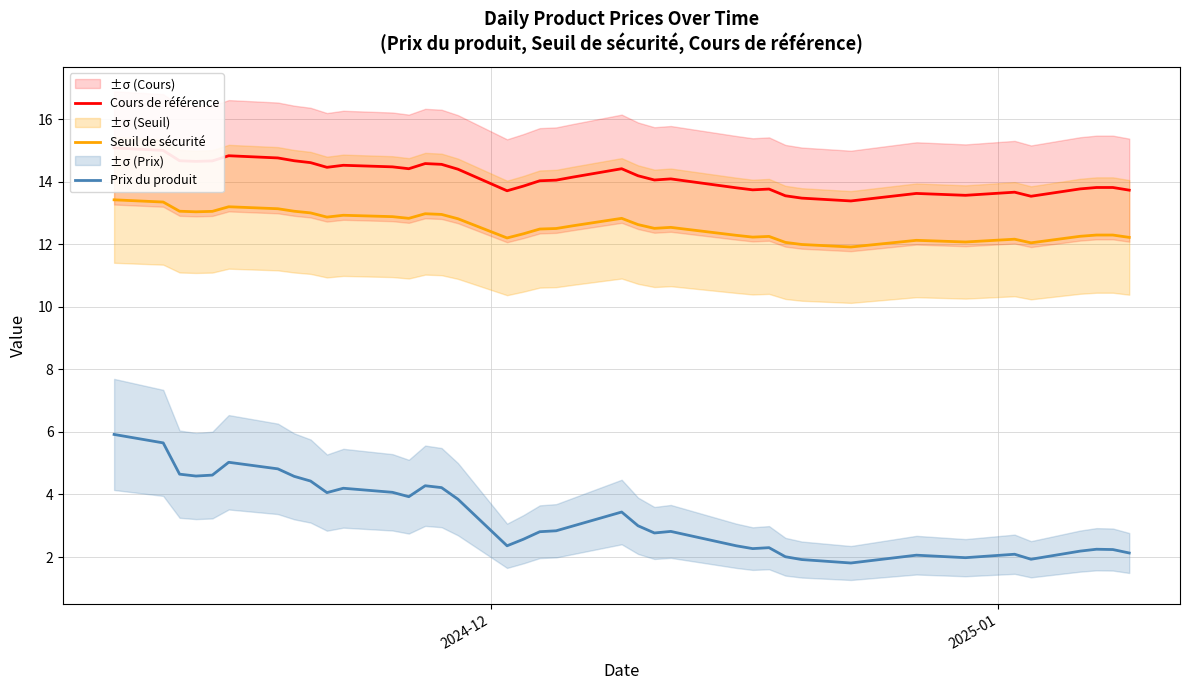

Is the value of Cours de référence at 18 greater than the value of Seuil de sécurité at 36?

Yes